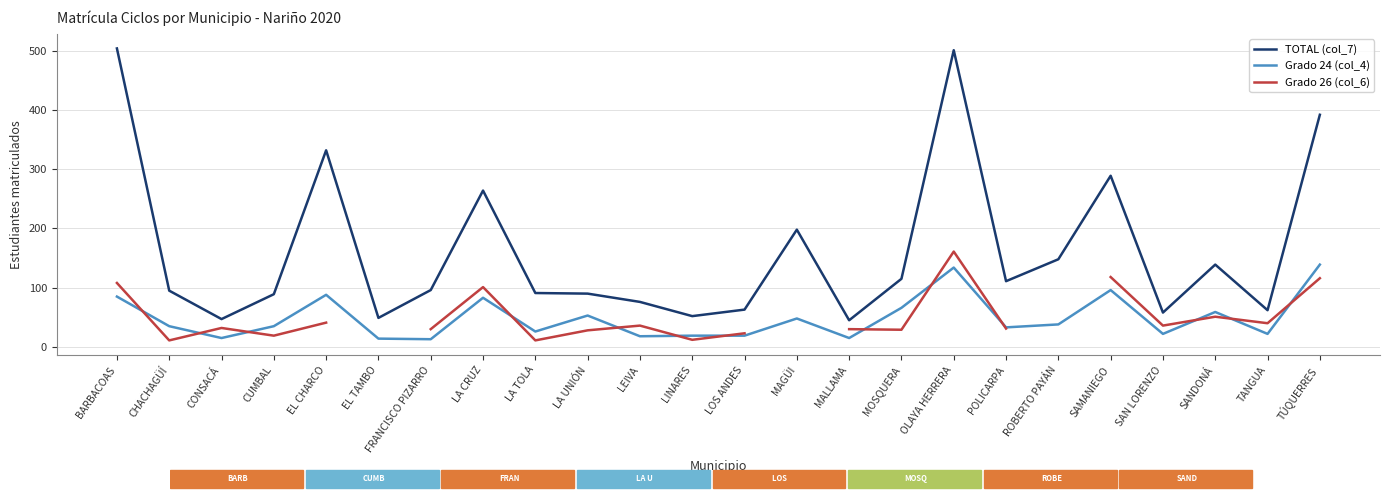

Rank the series by their average value, from lowest to highest.

Grado 24 (col_4), Grado 26 (col_6), TOTAL (col_7)